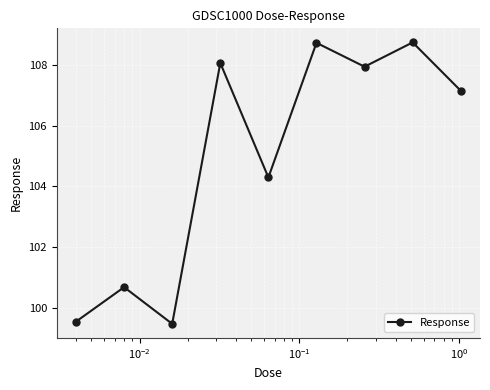

What is the greatest value displayed?

108.8